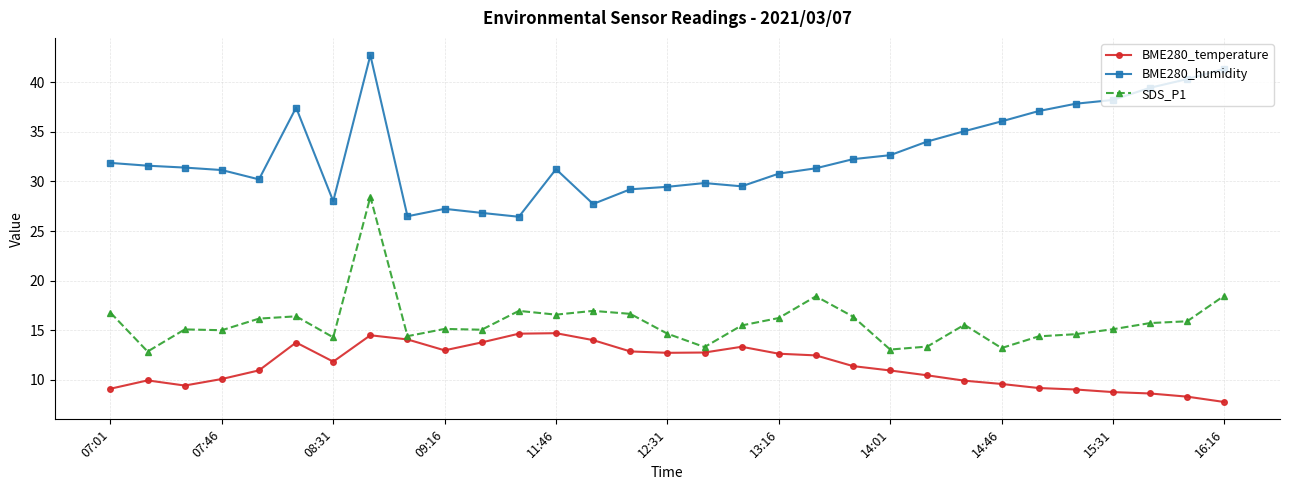

Which series has the largest total across all categories?

BME280_humidity